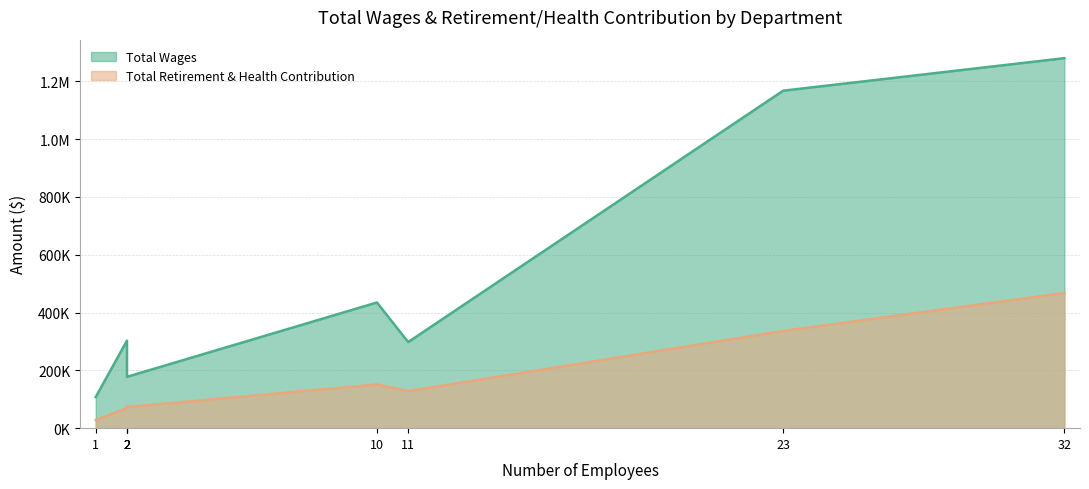

What are all the series names shown in the legend?

Total Wages, Total Retirement & Health Contribution